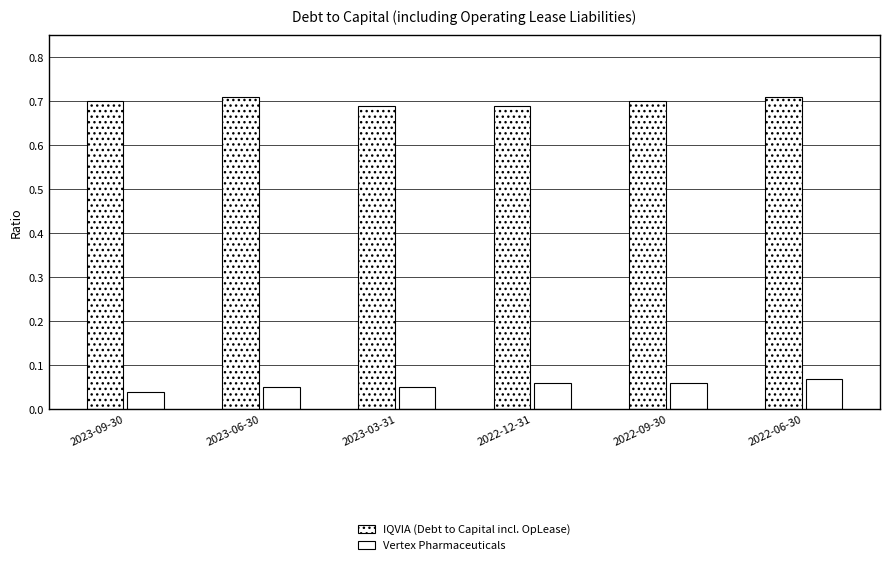

What is the highest value of the IQVIA (Debt to Capital incl. OpLease) series?

0.7